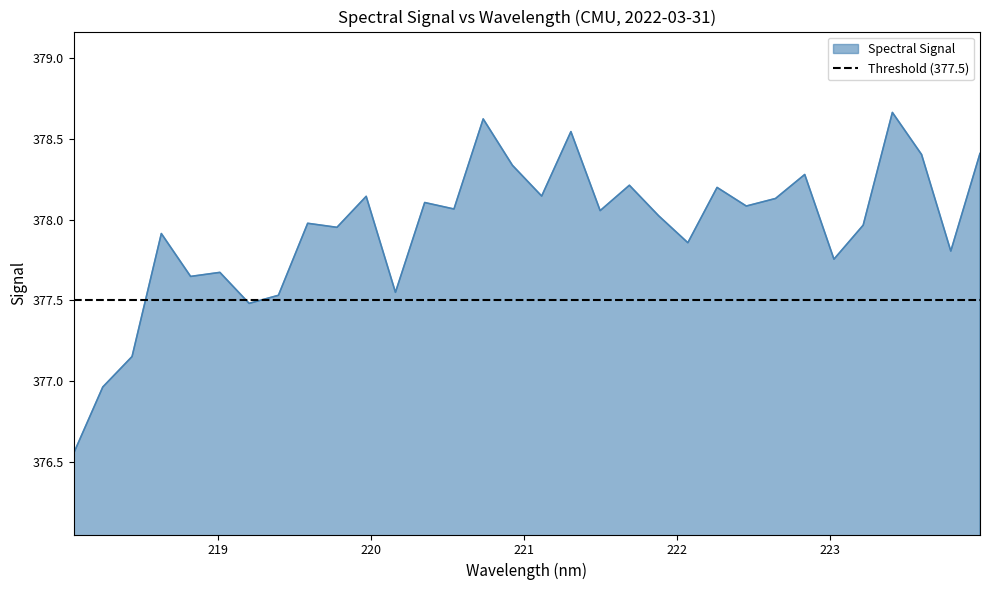

True or false: the data shows 673.4 at 220.1623.

False